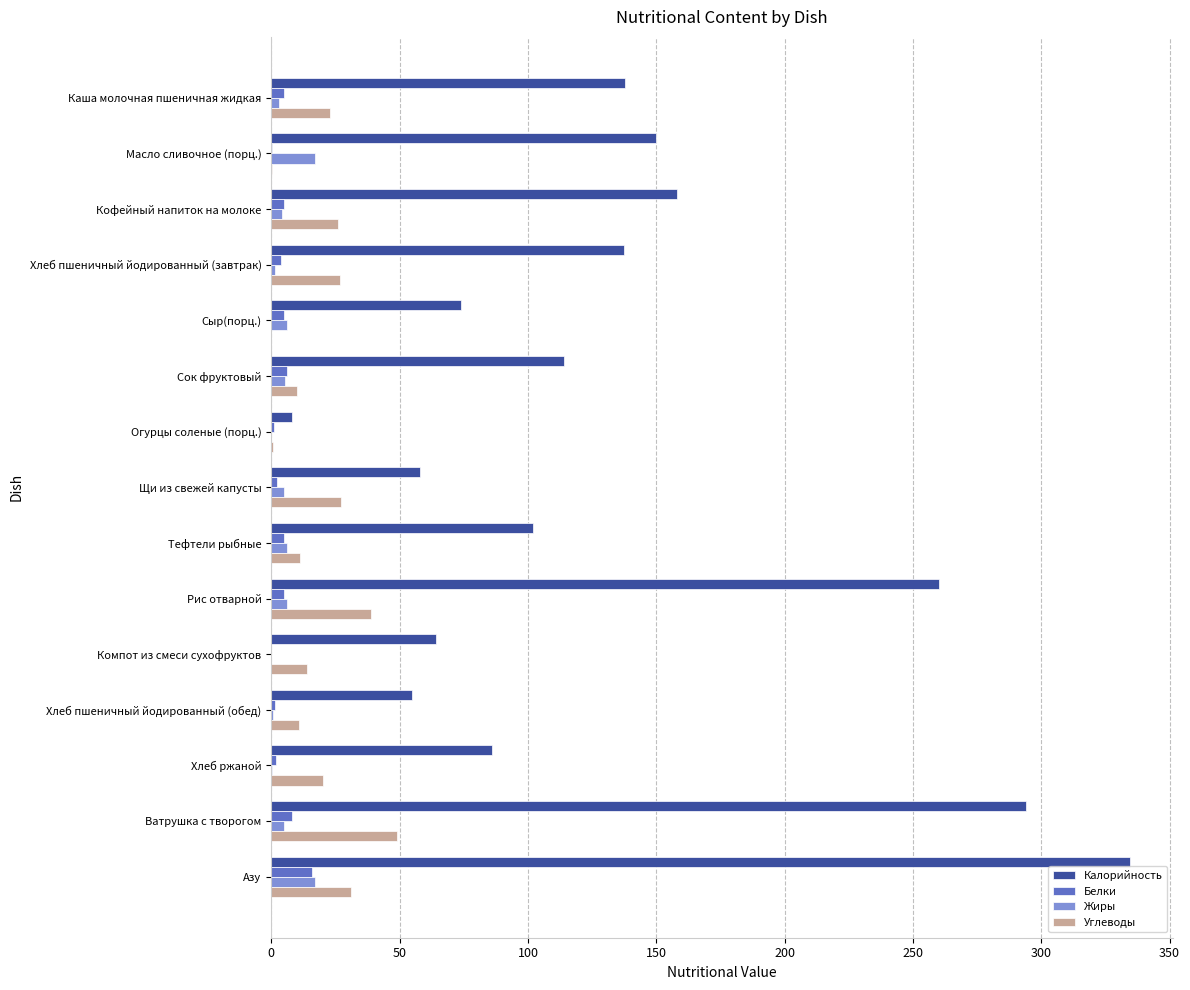

How many categories are shown in the chart?

15